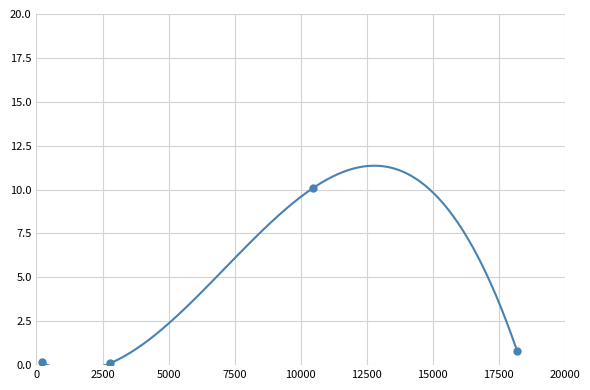

What is the average value?

2.8